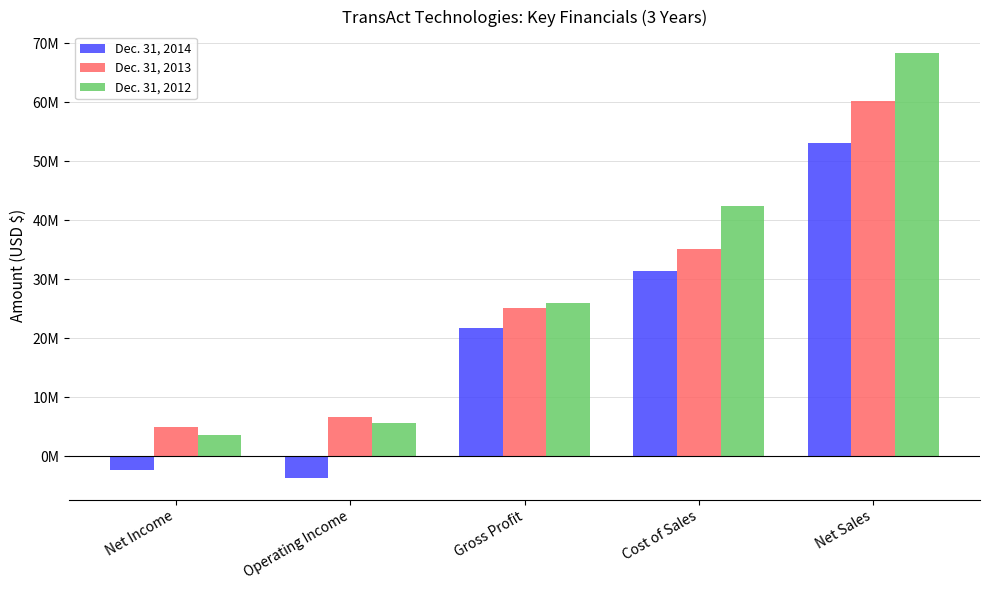

What is the difference between the Dec. 31, 2013 values at Gross Profit and Net Income?

20157000